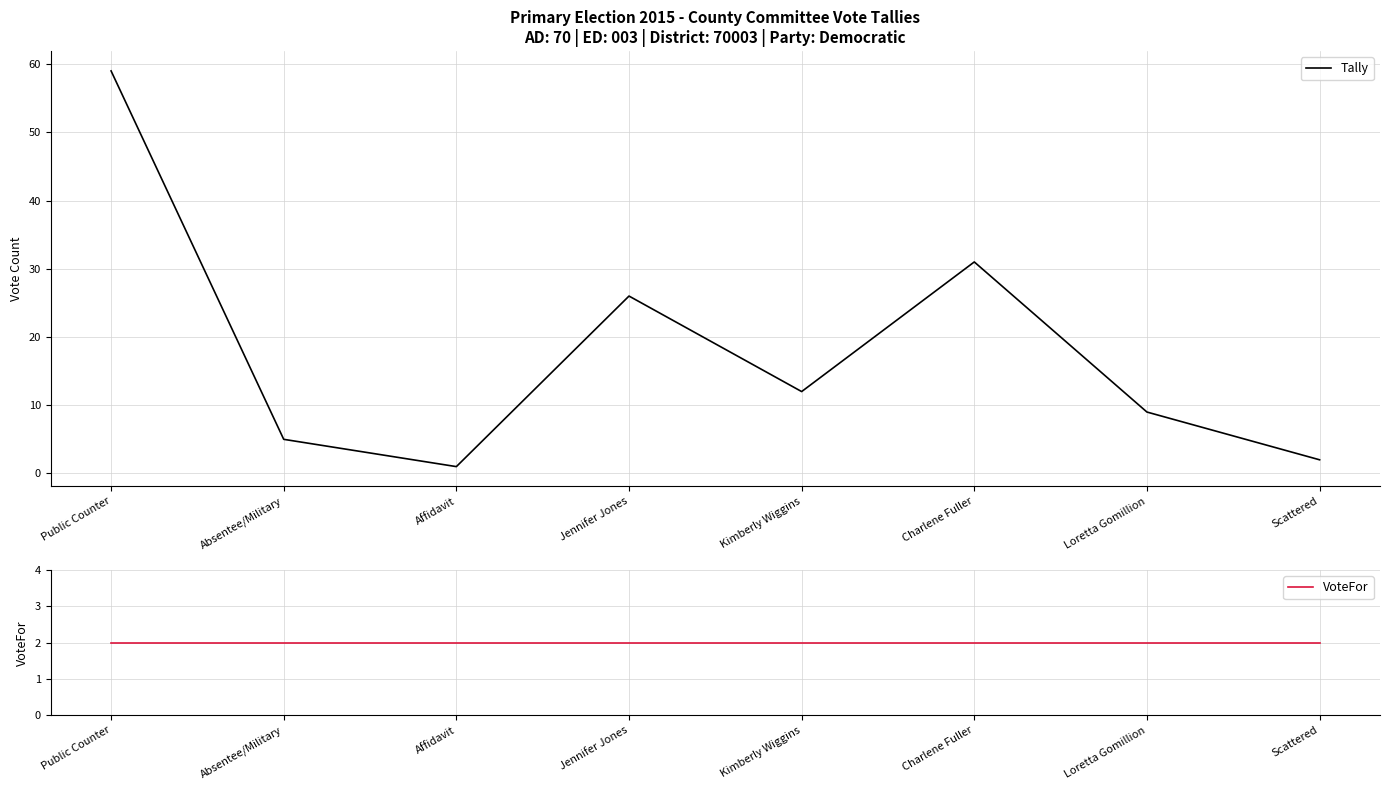

Which category has the highest value in the Tally series?

Public Counter